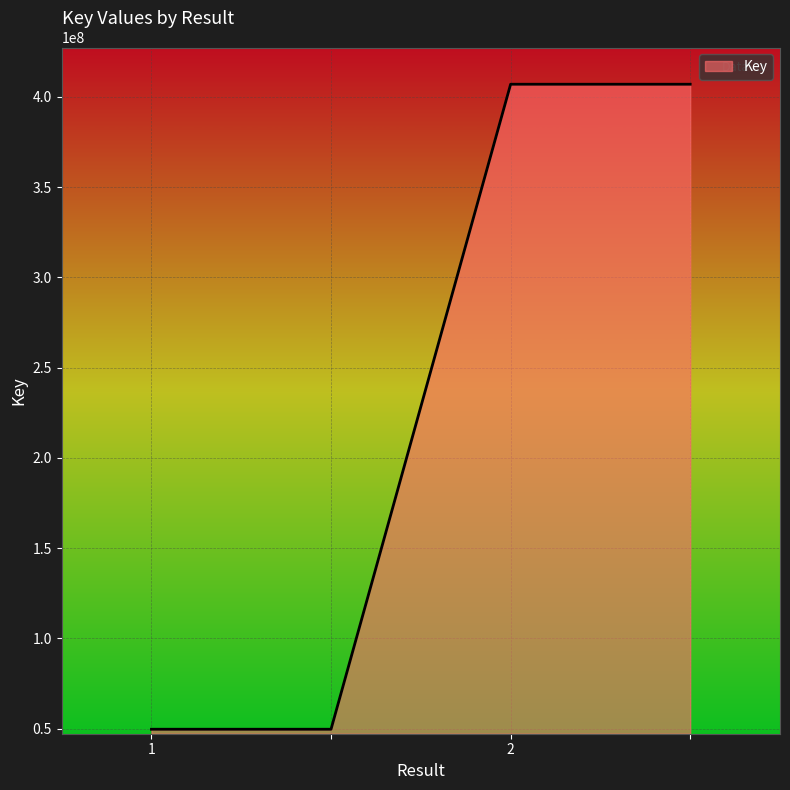

What is the average value?

228341554